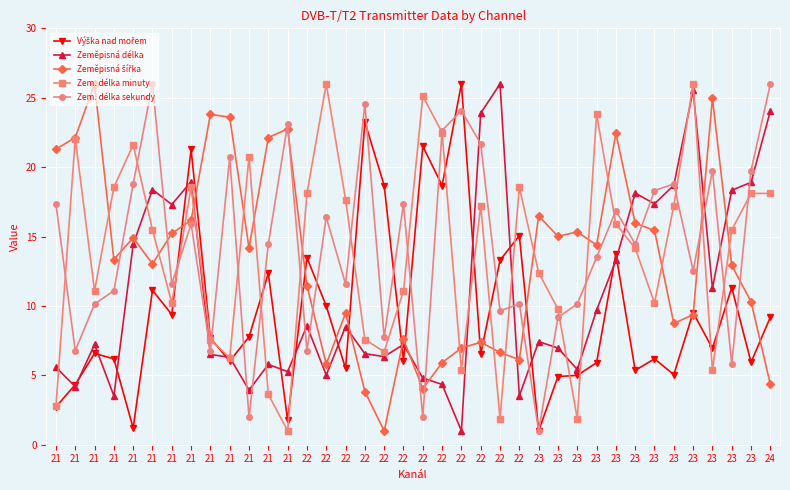

Is this an area chart (filled region under the line)?

No